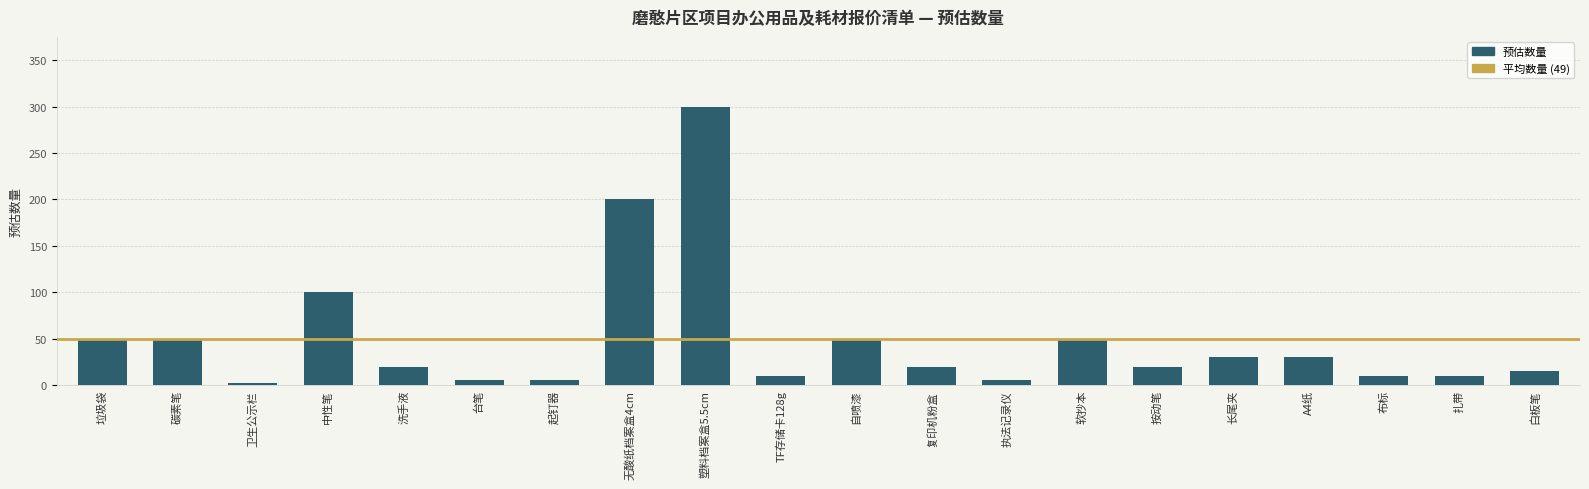

At which label does the data first exceed 20?

垃圾袋